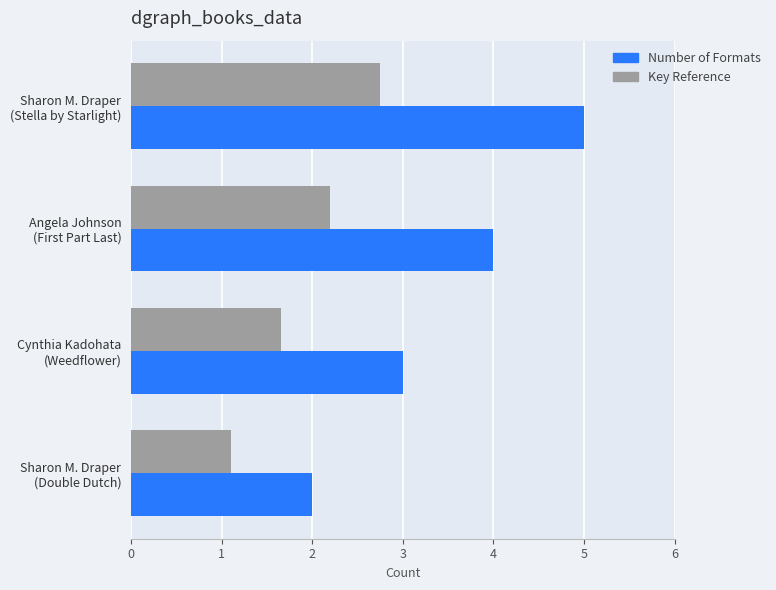

How many data points does each series have?

4